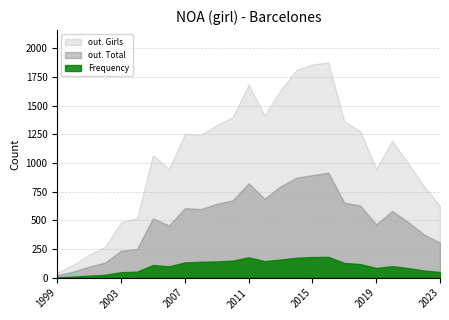

What is the minimum value shown in the chart?

4